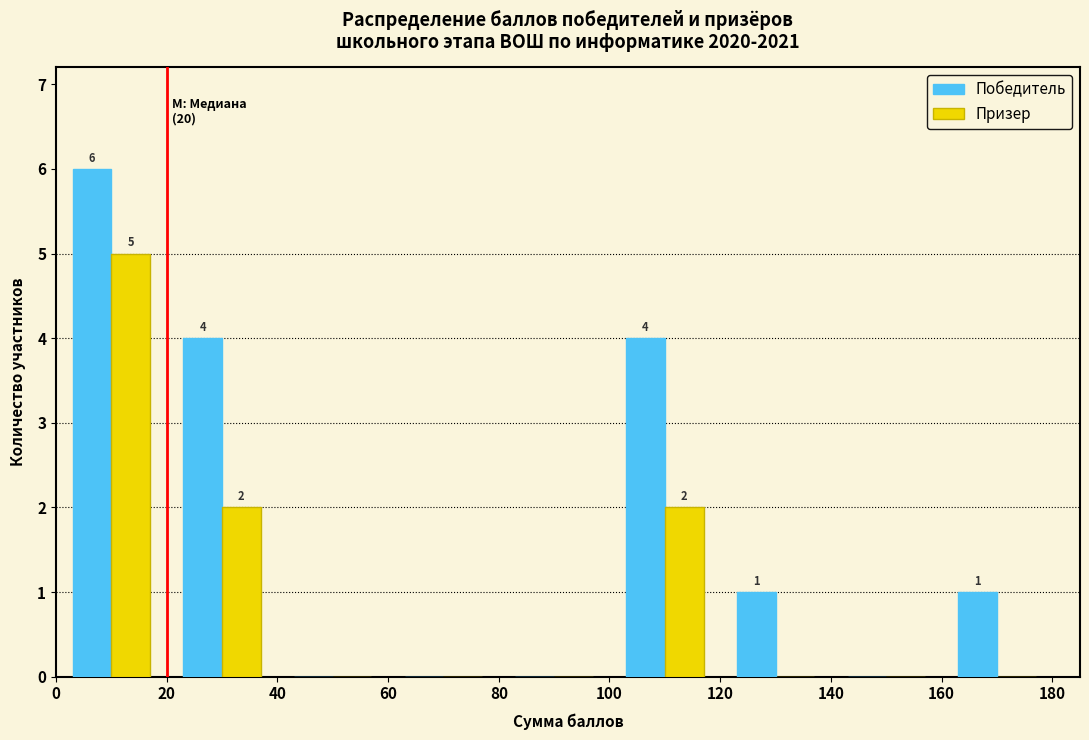

In the Победитель series, which range on the x-axis has the tallest bar?

0 to 20